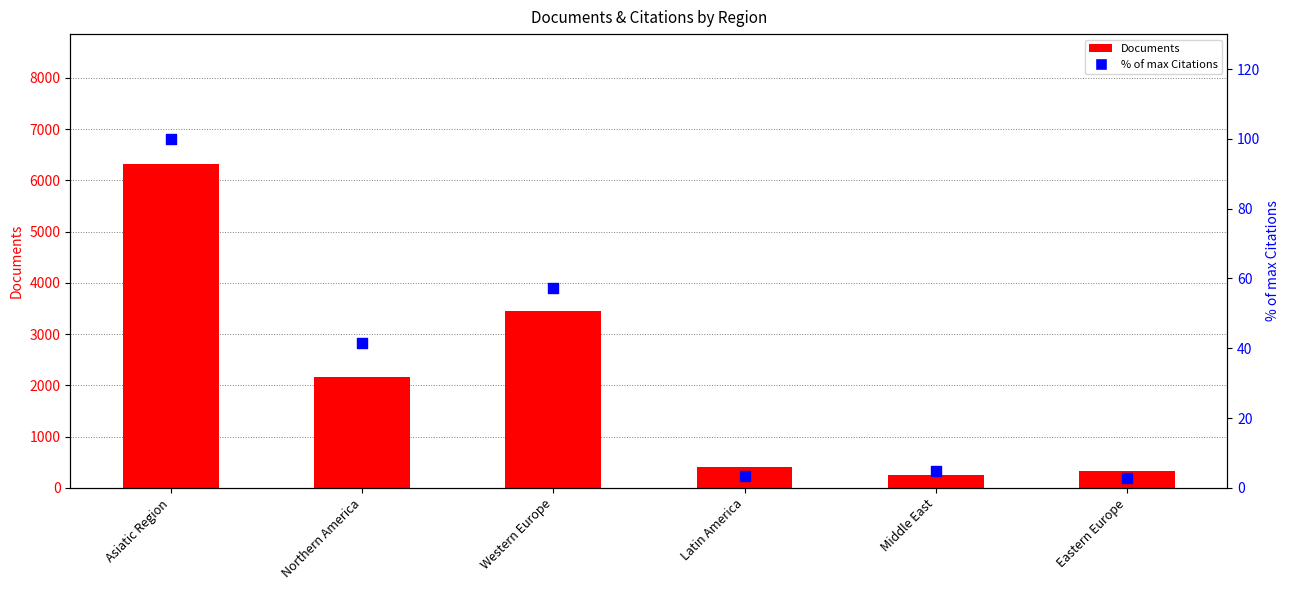

Which series contains the lowest Y value?

% of max Citations